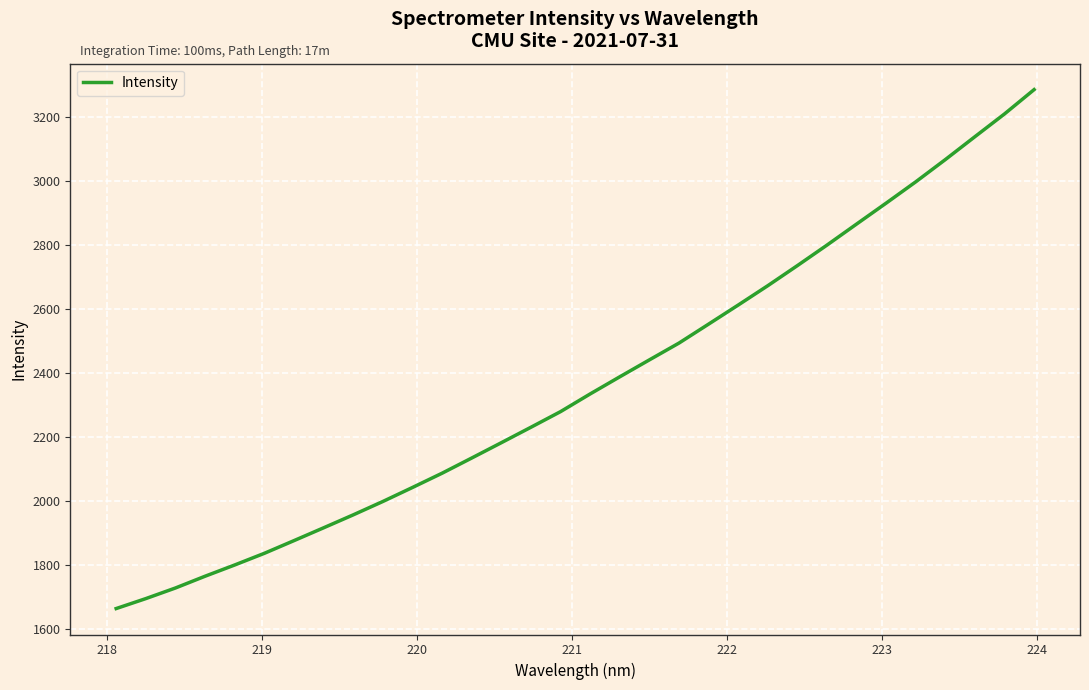

What is the sum of all values?

75735.3